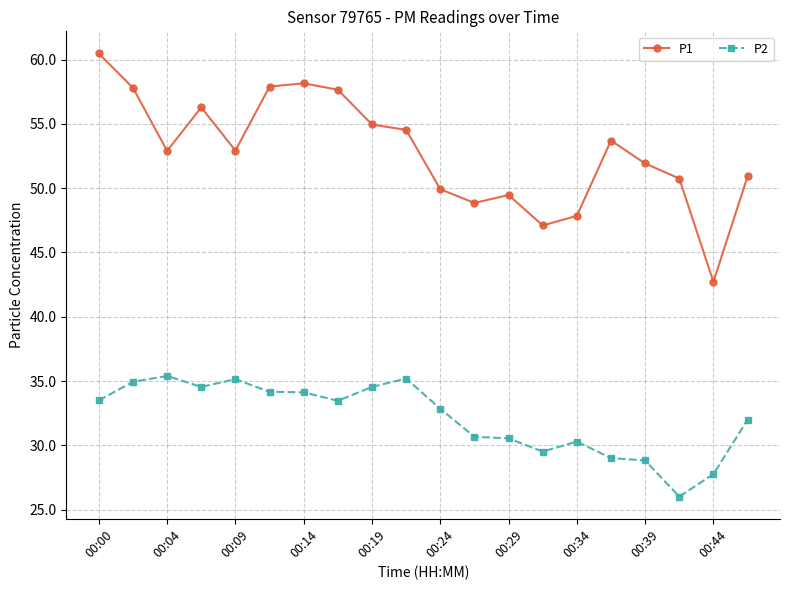

Which series has the widest spread of values?

P1